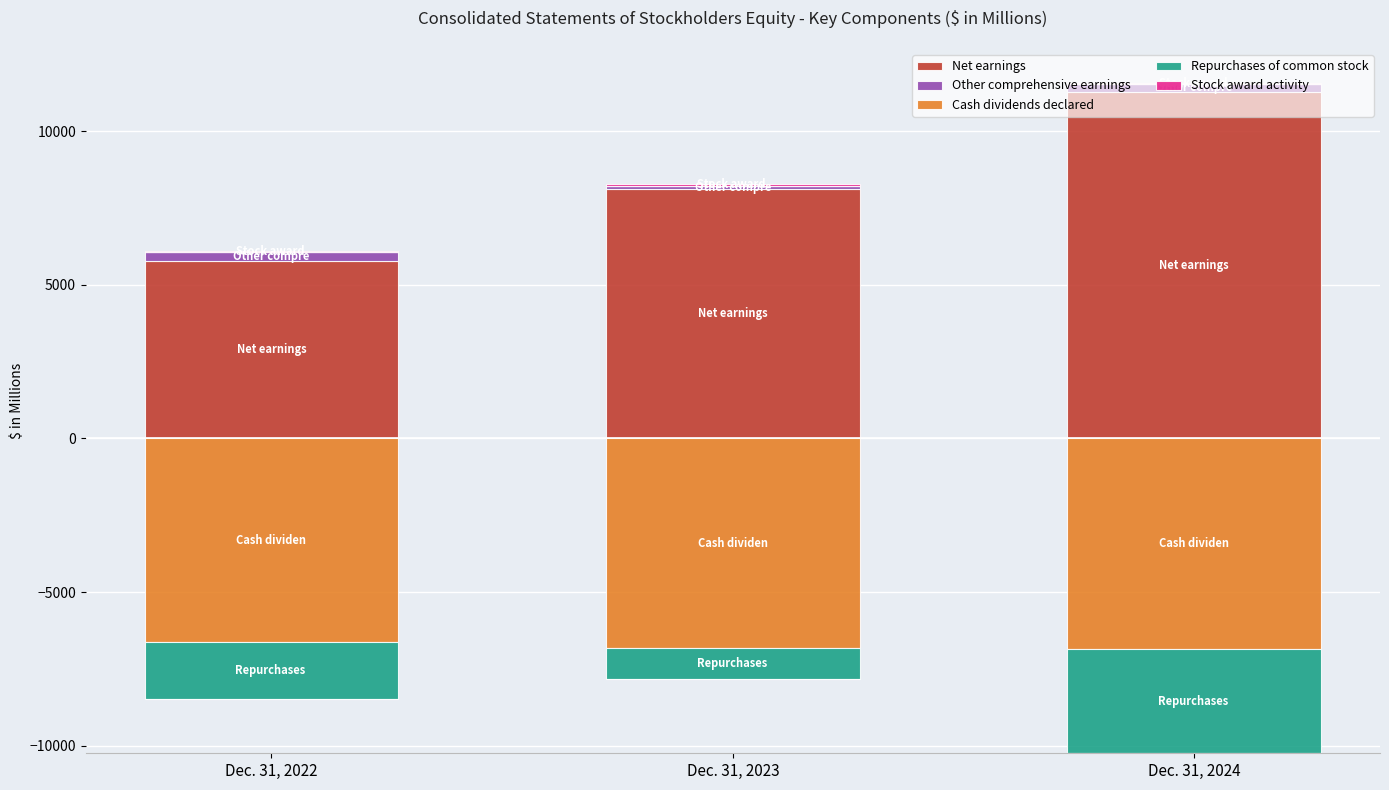

What are all the series names shown in the legend?

Net earnings, Other comprehensive earnings, Cash dividends declared, Repurchases of common stock, Stock award activity